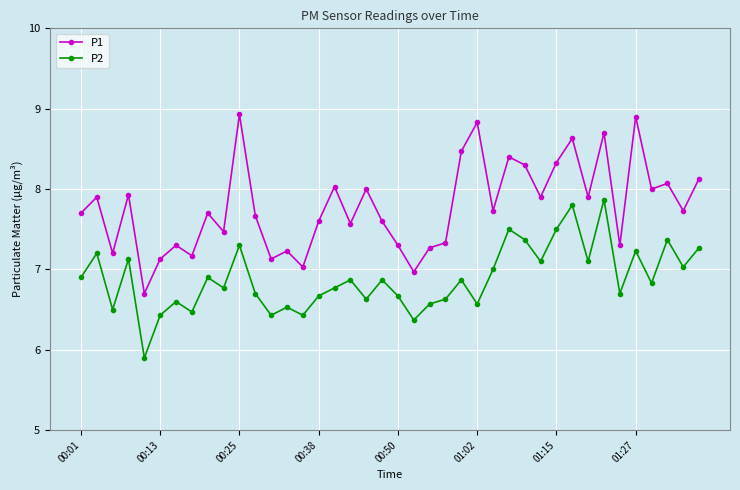

True or false: P2 and P1 cross at least once.

False